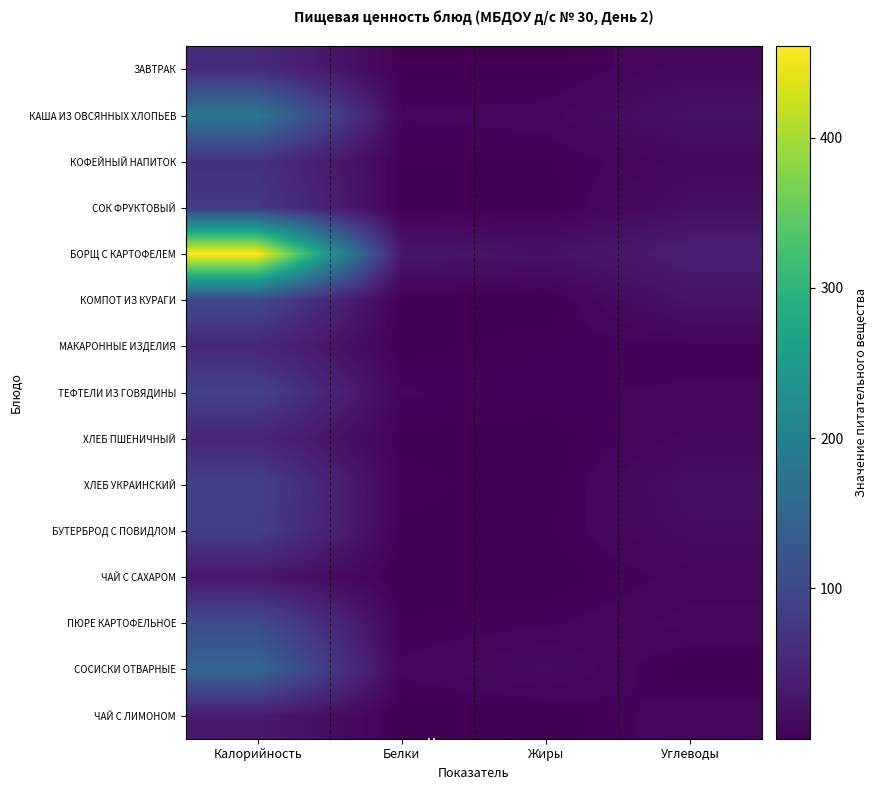

What is the total value across all series at Белки?

60.6